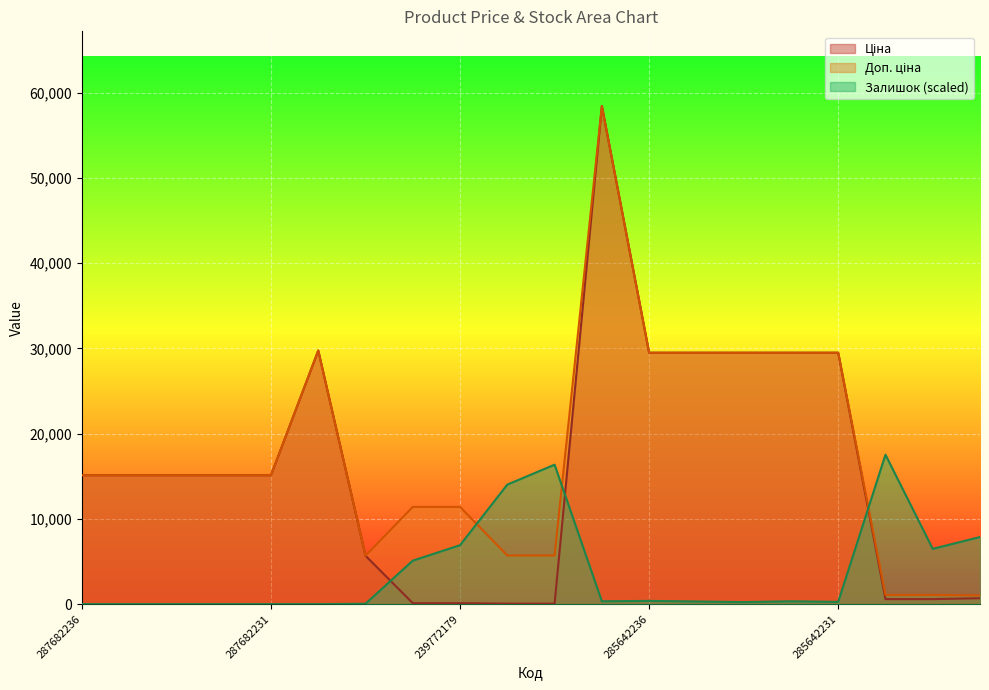

Which label corresponds to the largest value in the chart?

285662232